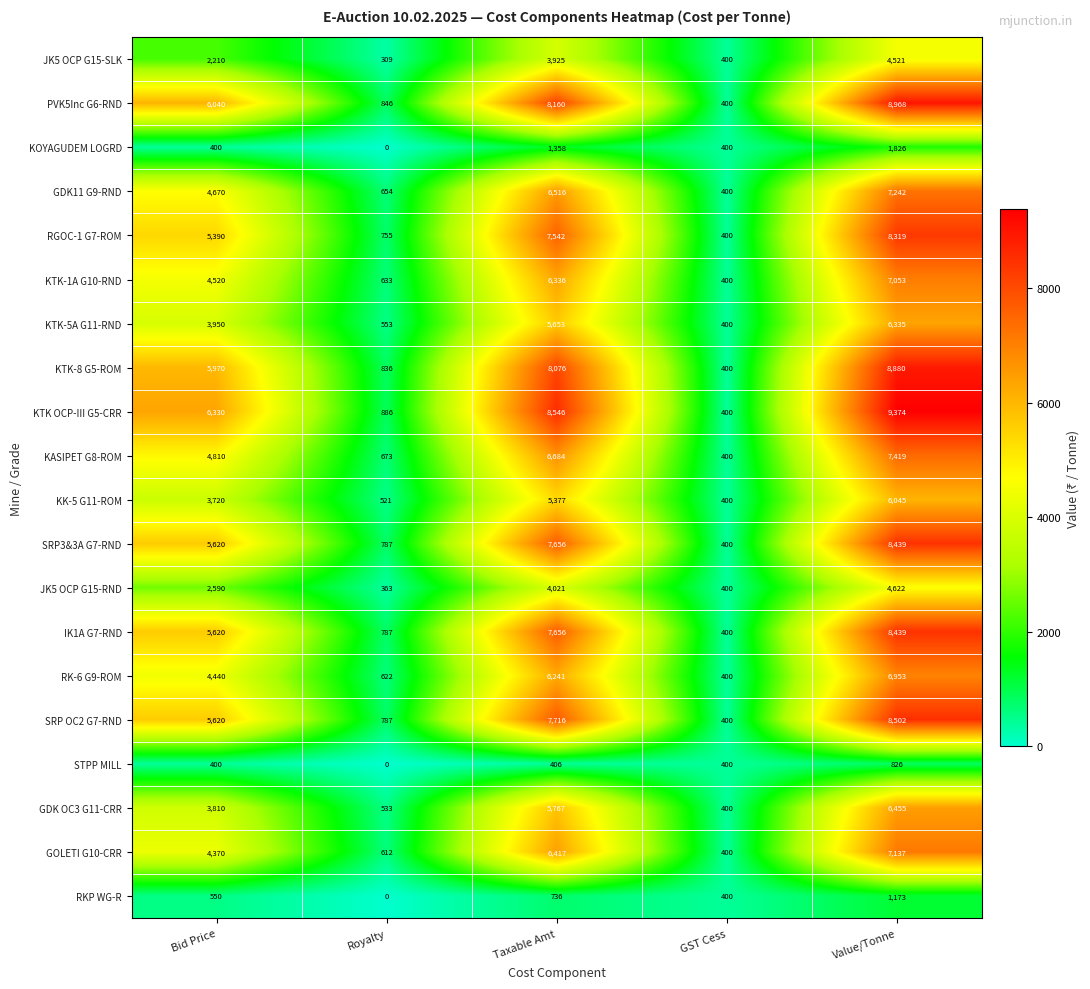

How many distinct data groups are displayed?

20